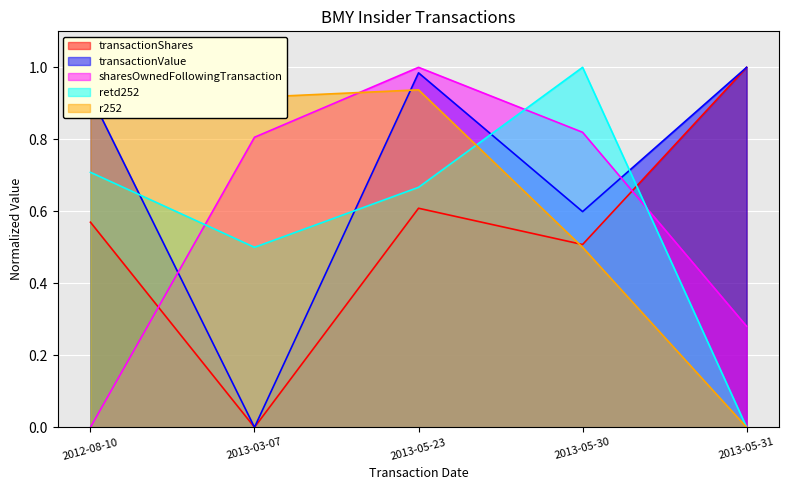

How many values in sharesOwnedFollowingTransaction are above zero?

4